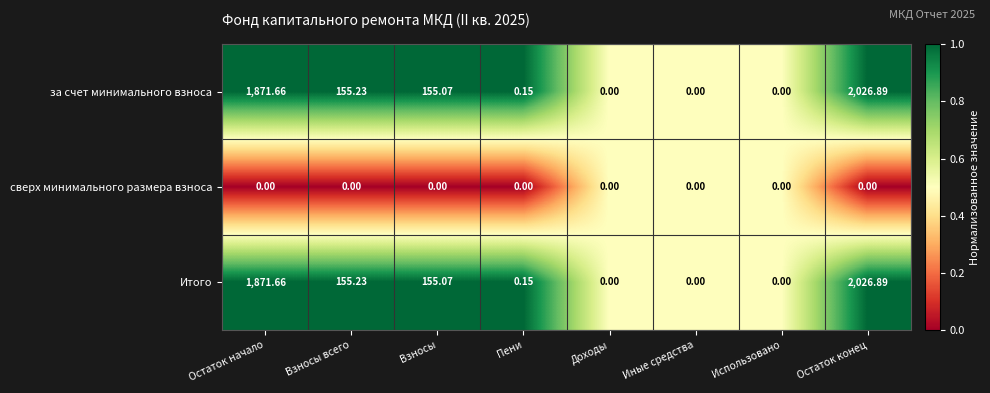

Is the value of Итого at Взносы greater than the value of за счет минимального взноса at Доходы?

Yes